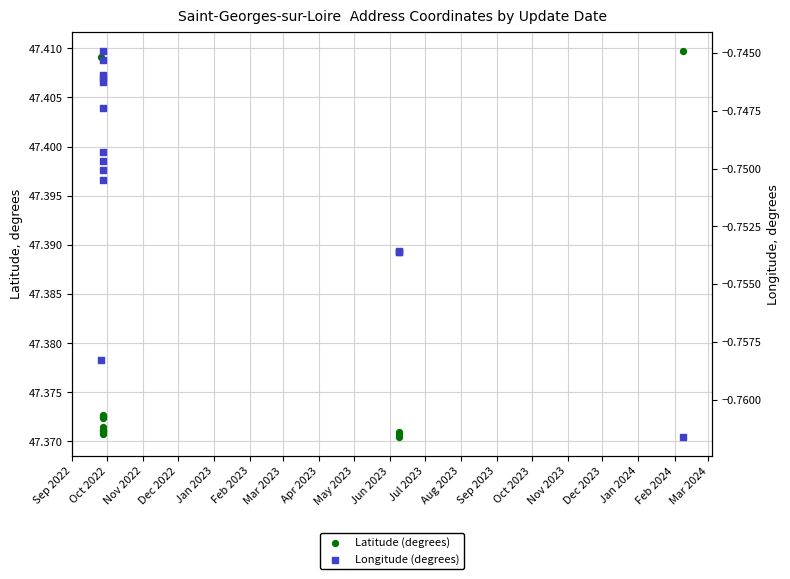

Which series has the largest total across all categories?

Latitude (degrees)